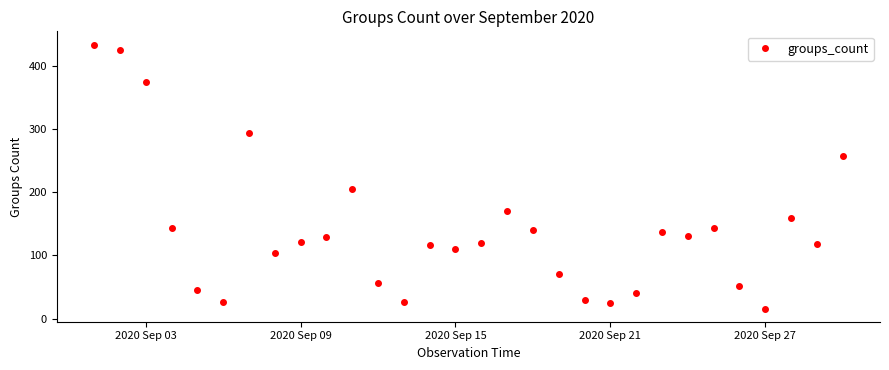

True or false: the data has more than 0 interior local peaks.

True